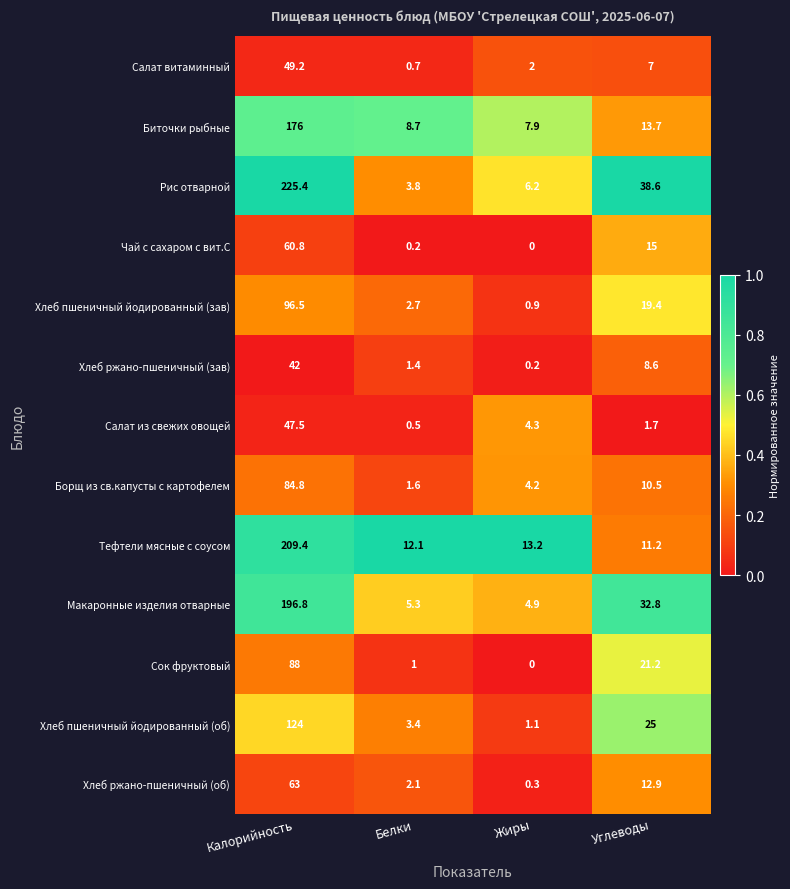

The Хлеб пшеничный йодированный (зав) series shows 33.0 at Калорийность. True or false?

False